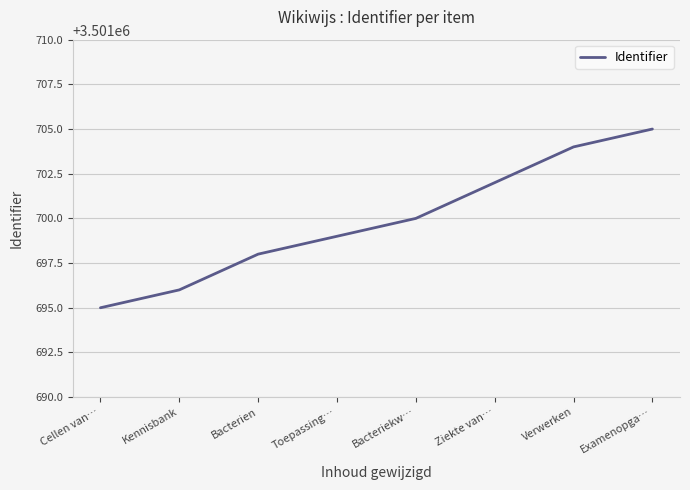

What is the minimum value shown in the chart?

3501695